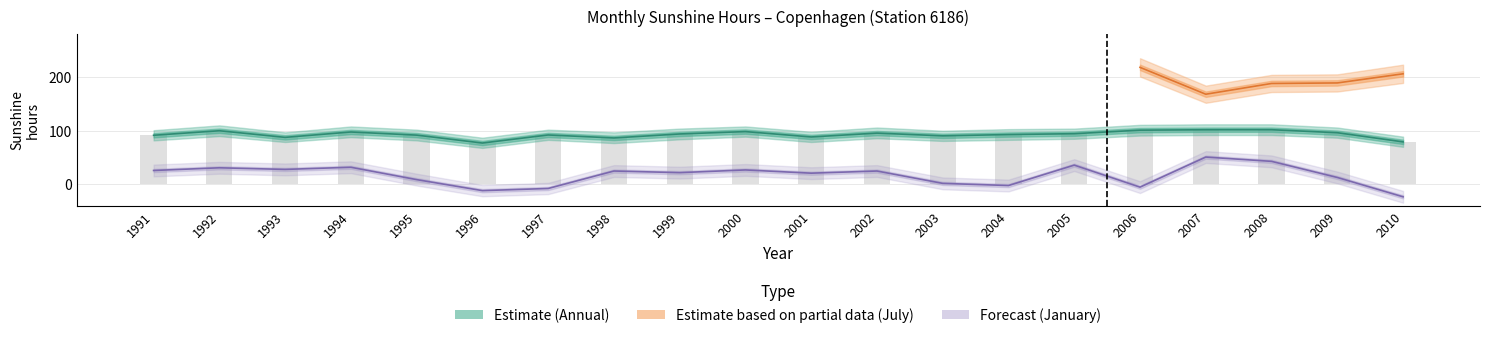

Which series has the largest total across all categories?

annual